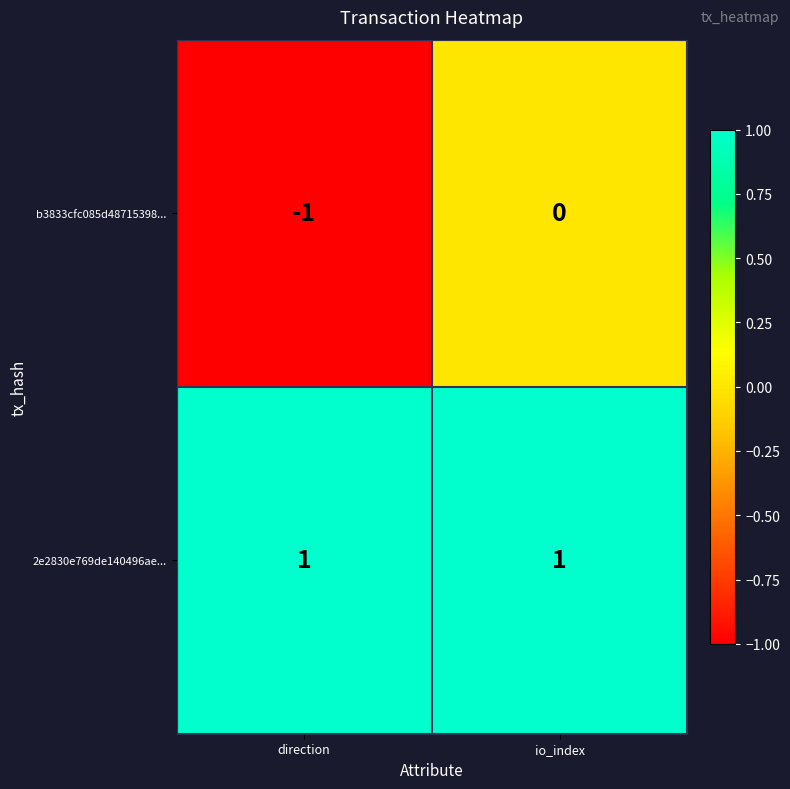

Between direction and io_index, which series saw the biggest shift?

b3833cfc085d48715398...